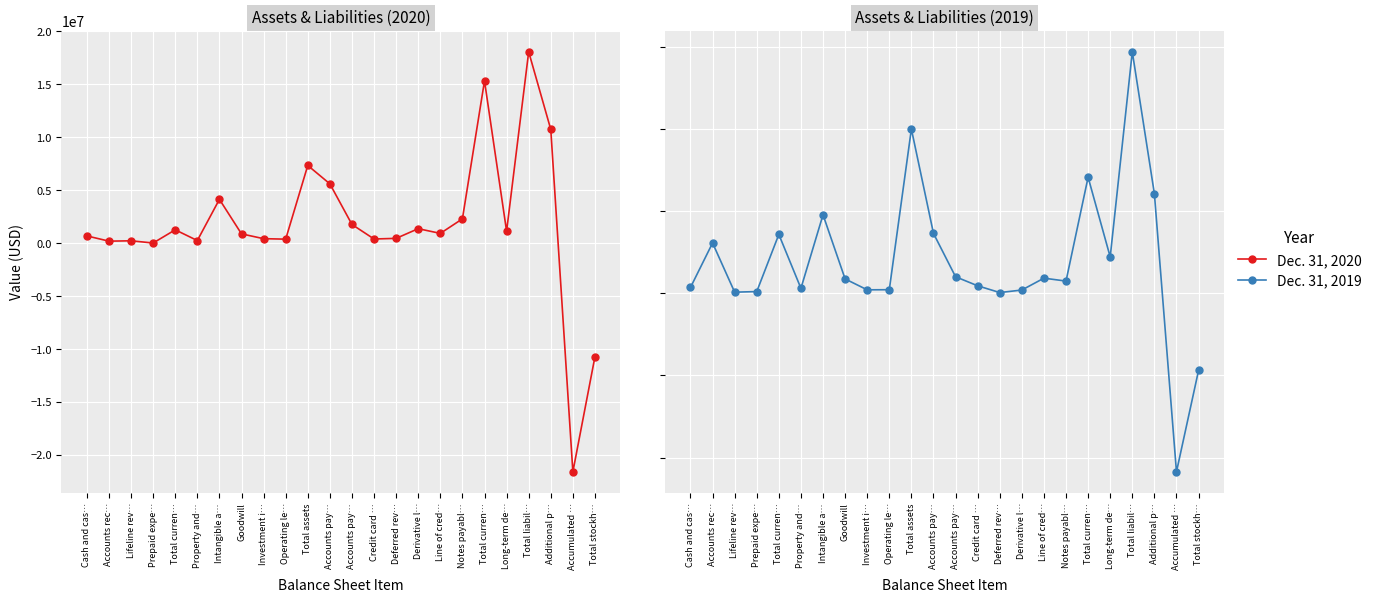

Which series has the largest total across all categories?

Dec. 31, 2019